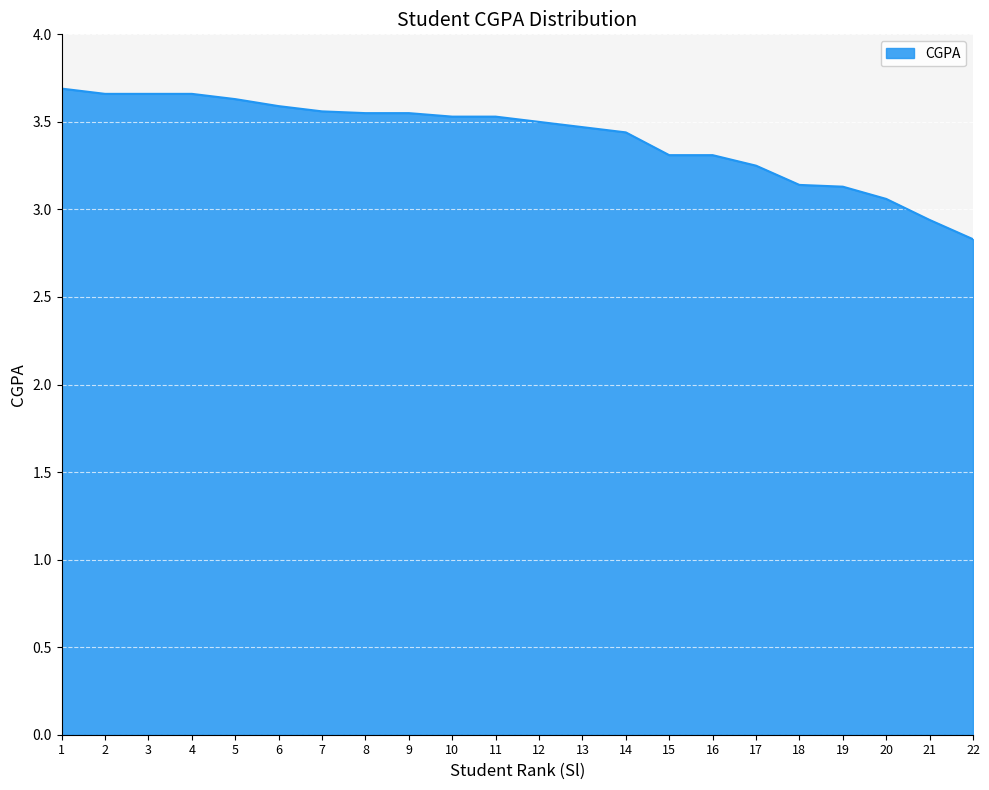

The chart shows a value of 3.1 at 20. True or false?

True